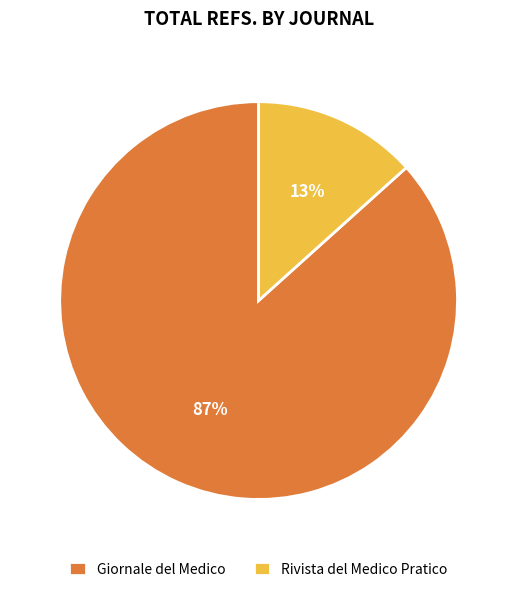

What percentage is the Giornale del Medico slice, to the nearest percent?

87%